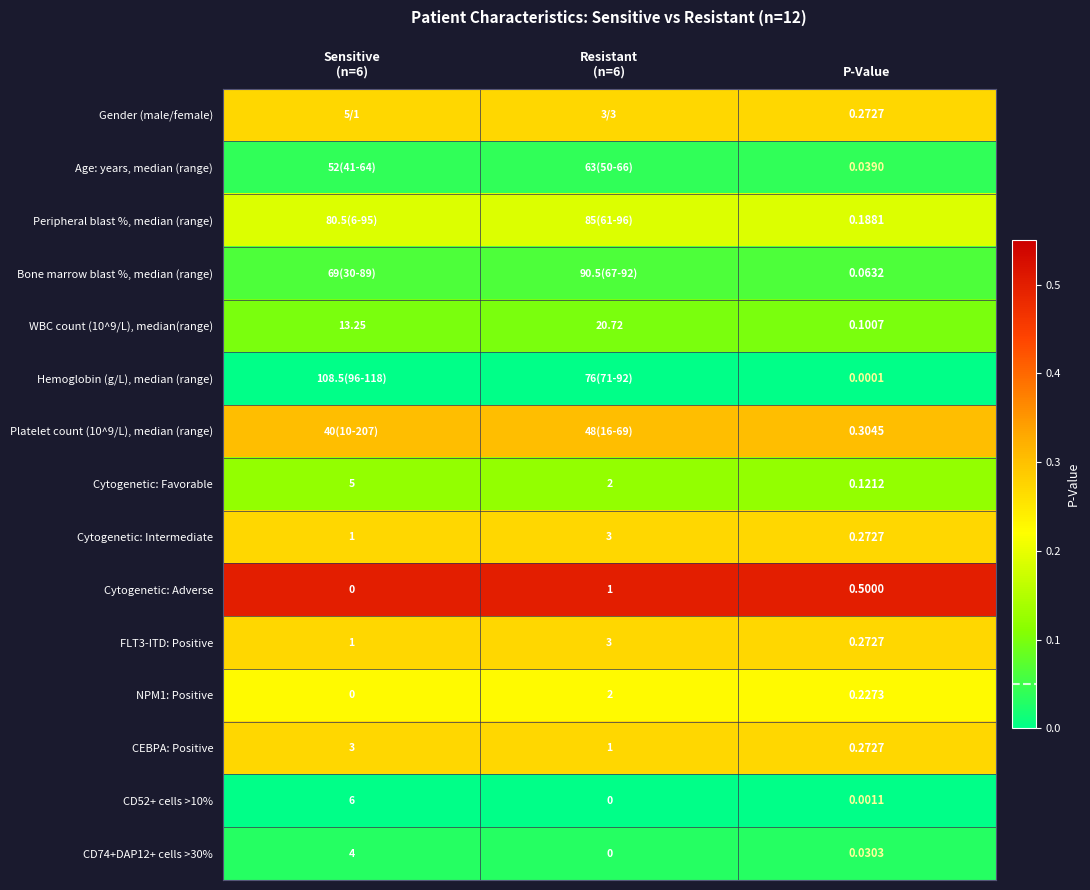

Is the value of Cytogenetic: Favorable at P-Value greater than the value of CEBPA: Positive at P-Value?

No